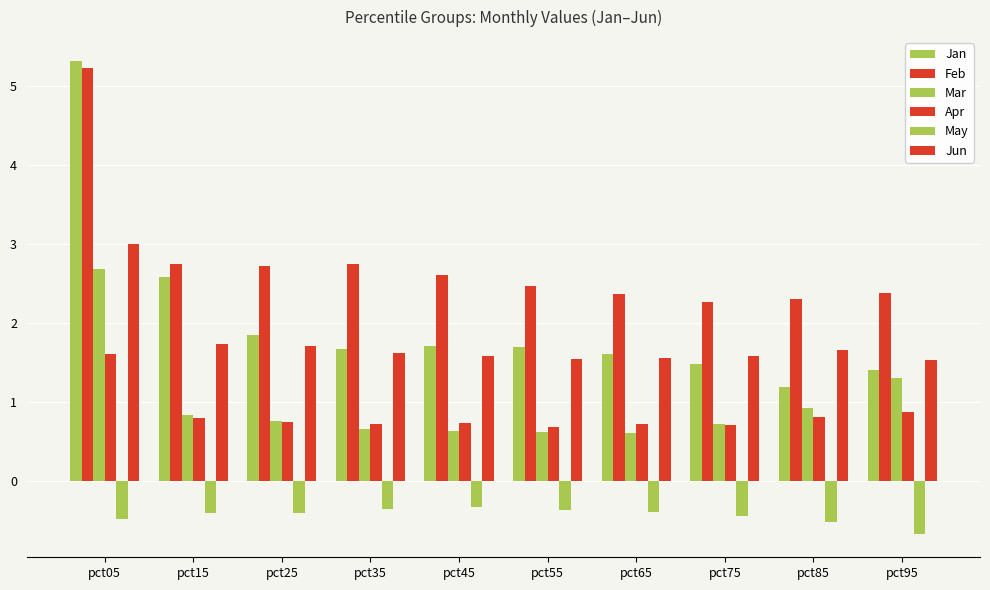

How many groups of bars are there?

10